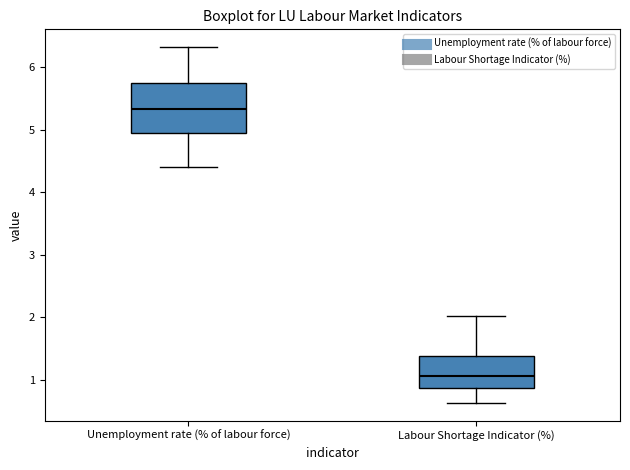

Reading left to right, transcribe this box plot: for each box, give where its median line is, the range the box spans, and where its two whiskers end, as read against the y-axis. The values are not printed on the chart, so give them approximately, as read against the axis.

Unemployment rate (% of labour force): median 5.3, box 4.9 to 5.8, whiskers 4.4 to 6.3
Labour Shortage Indicator (%): median 1.1, box 0.9 to 1.4, whiskers 0.6 to 2.0